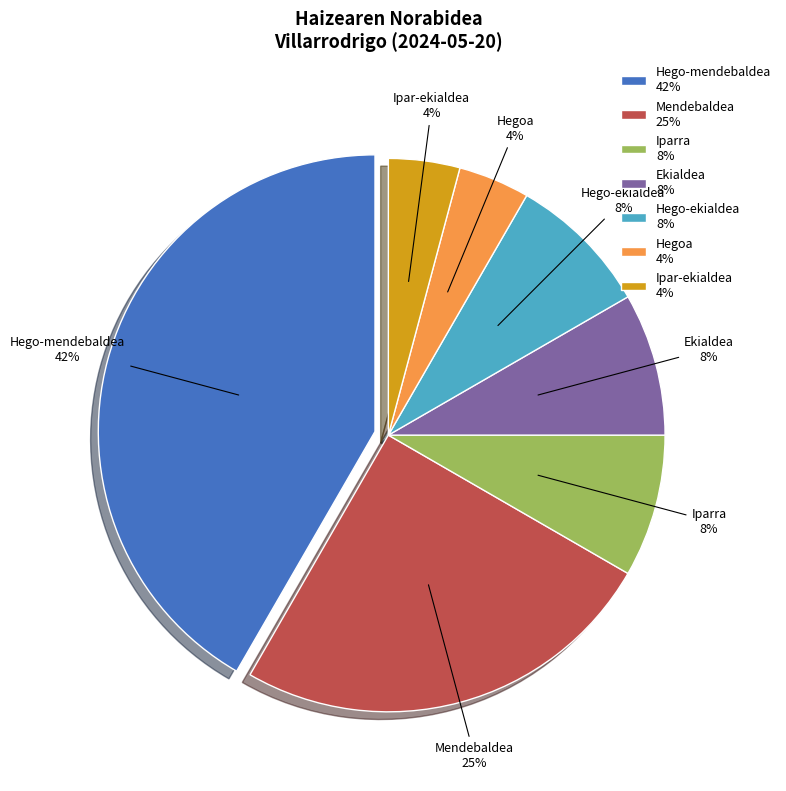

Between Mendebaldea and Hego-ekialdea, which is larger?

Mendebaldea